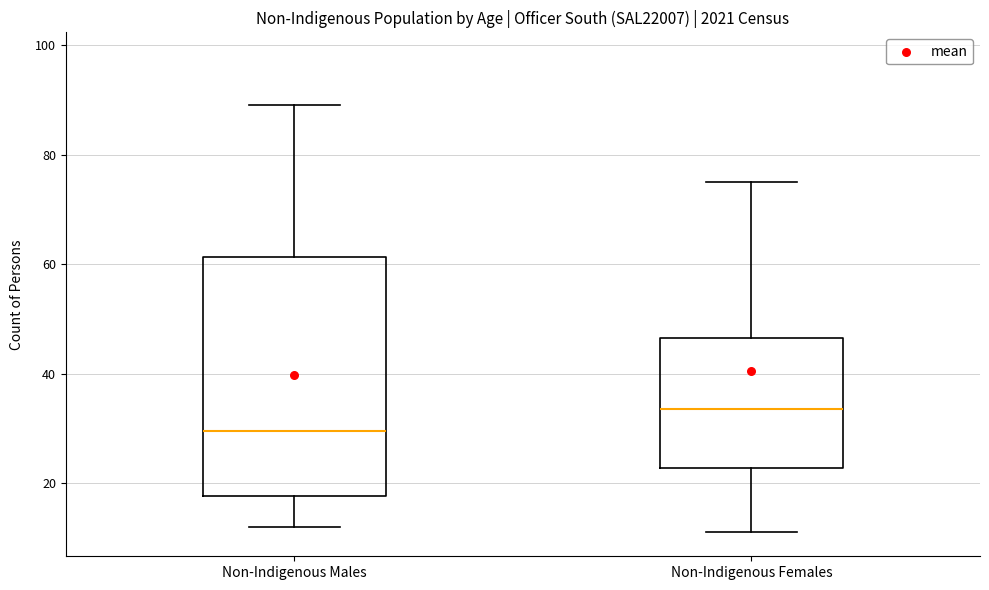

Which box is the tallest, from its lower edge to its upper edge?

Non-Indigenous Males